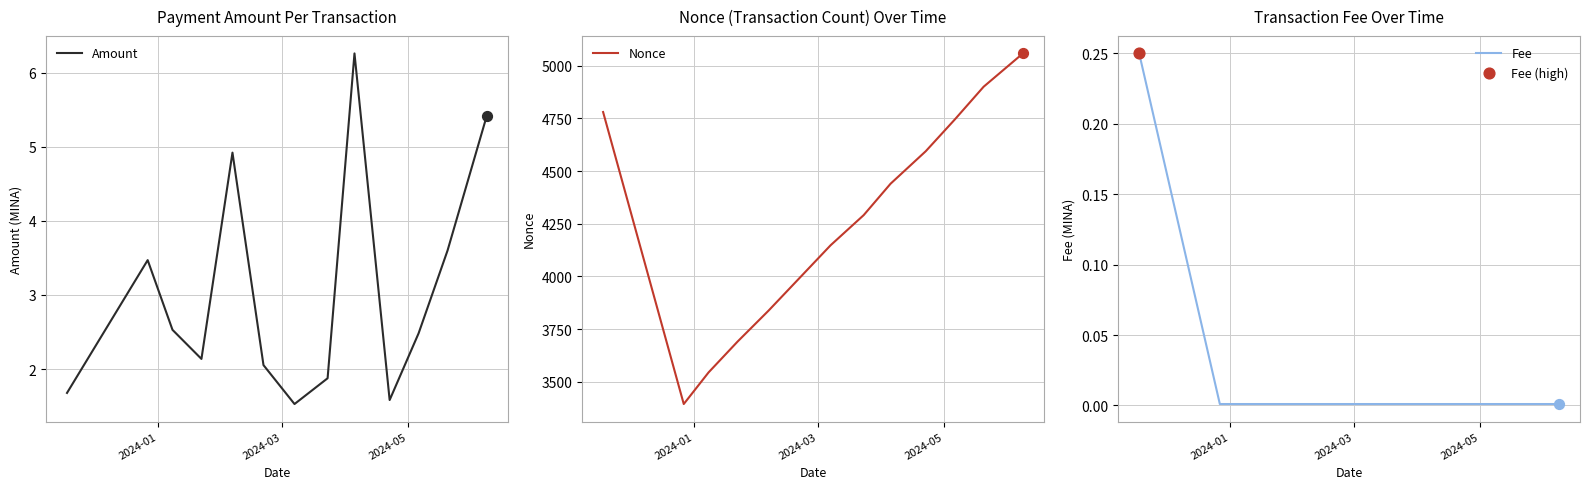

Which series has the largest total across all categories?

Nonce